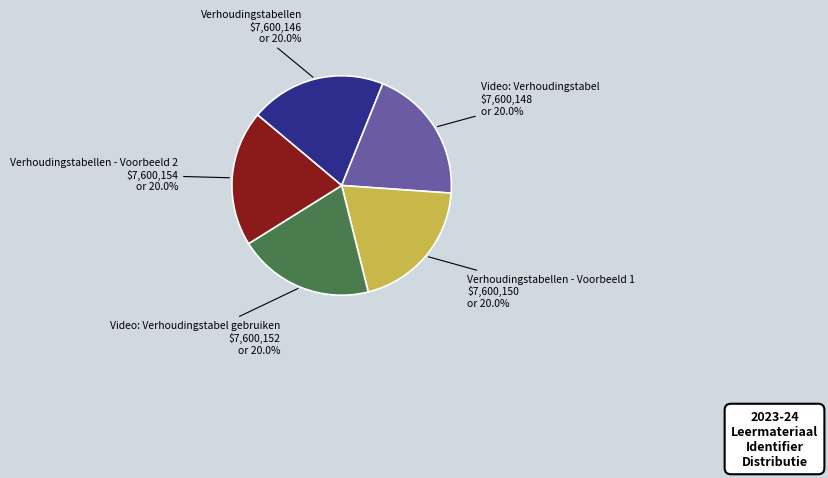

Is there a majority slice in this chart?

No